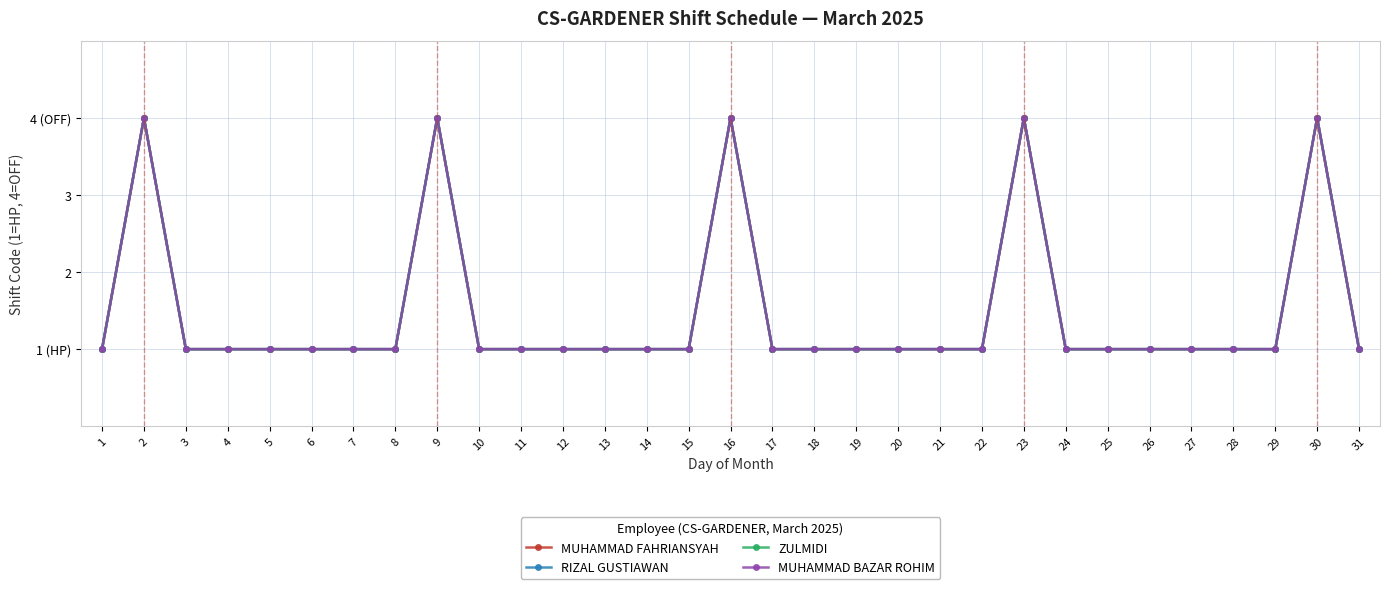

Reading left to right, list all the values displayed in this chart.

MUHAMMAD FAHRIANSYAH: 1=1	2=4	3=1	4=1	5=1	6=1	7=1	8=1	9=4	10=1	11=1	12=1	13=1	14=1	15=1	16=4	17=1	18=1	19=1	20=1	21=1	22=1	23=4	24=1	25=1	26=1	27=1	28=1	29=1	30=4	31=1
RIZAL GUSTIAWAN: 1=1	2=4	3=1	4=1	5=1	6=1	7=1	8=1	9=4	10=1	11=1	12=1	13=1	14=1	15=1	16=4	17=1	18=1	19=1	20=1	21=1	22=1	23=4	24=1	25=1	26=1	27=1	28=1	29=1	30=4	31=1
ZULMIDI: 1=1	2=4	3=1	4=1	5=1	6=1	7=1	8=1	9=4	10=1	11=1	12=1	13=1	14=1	15=1	16=4	17=1	18=1	19=1	20=1	21=1	22=1	23=4	24=1	25=1	26=1	27=1	28=1	29=1	30=4	31=1
MUHAMMAD BAZAR ROHIM: 1=1	2=4	3=1	4=1	5=1	6=1	7=1	8=1	9=4	10=1	11=1	12=1	13=1	14=1	15=1	16=4	17=1	18=1	19=1	20=1	21=1	22=1	23=4	24=1	25=1	26=1	27=1	28=1	29=1	30=4	31=1